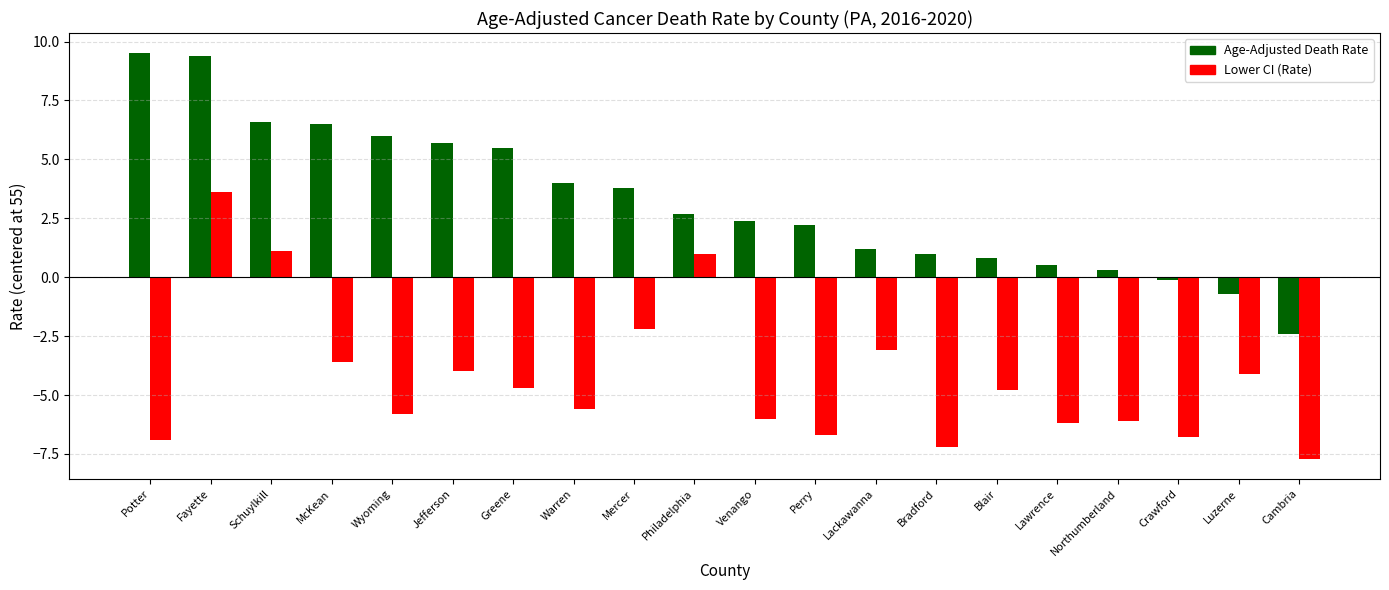

Count the number of data series in this chart.

2